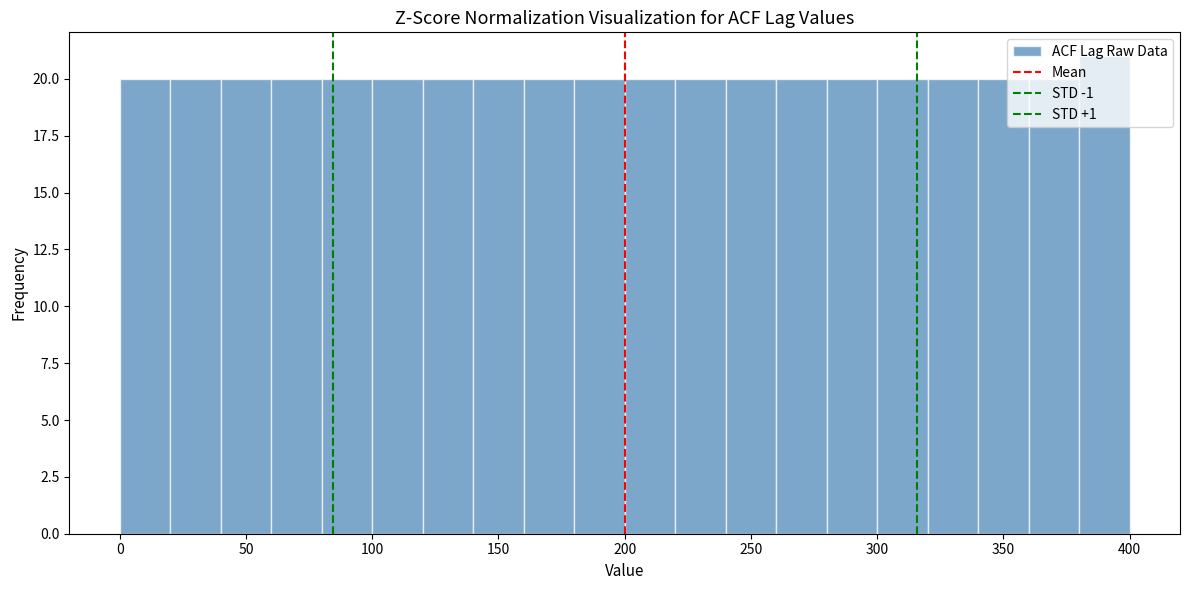

Which range on the x-axis has the tallest bar?

380 to 400